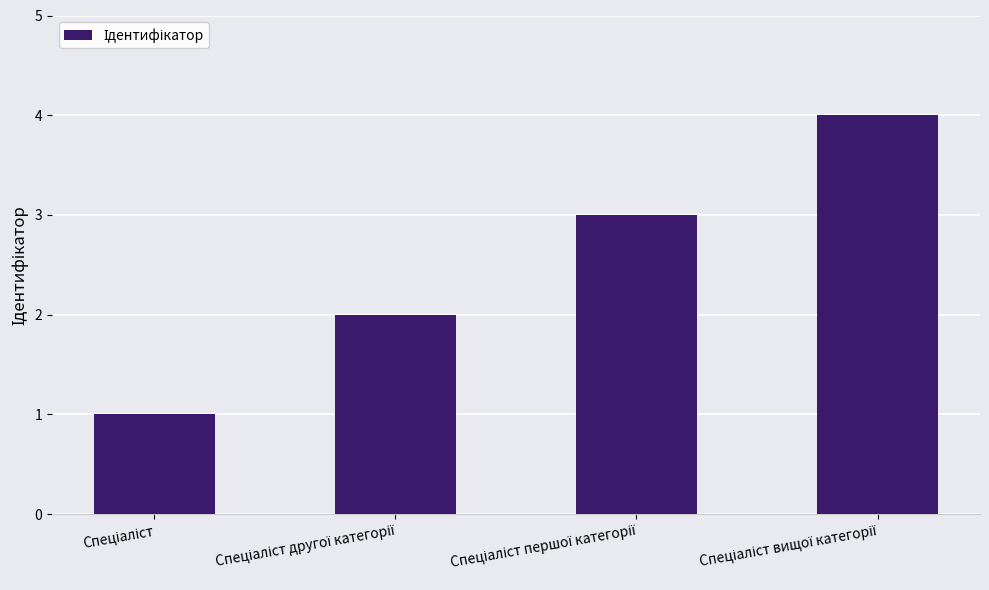

How many distinct data groups are displayed?

1